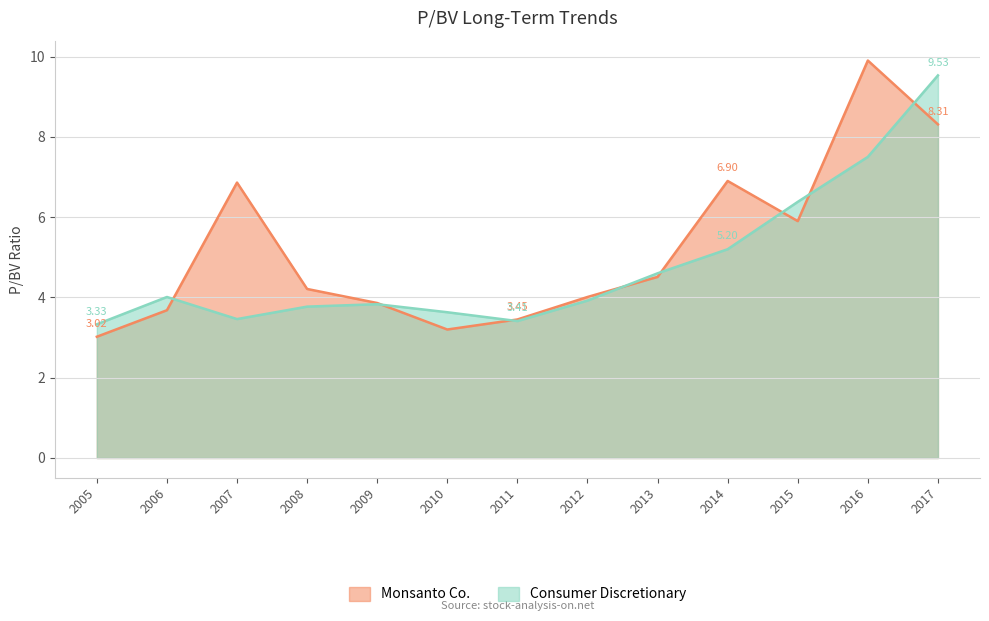

Does the chart display data point markers on the line(s)?

No